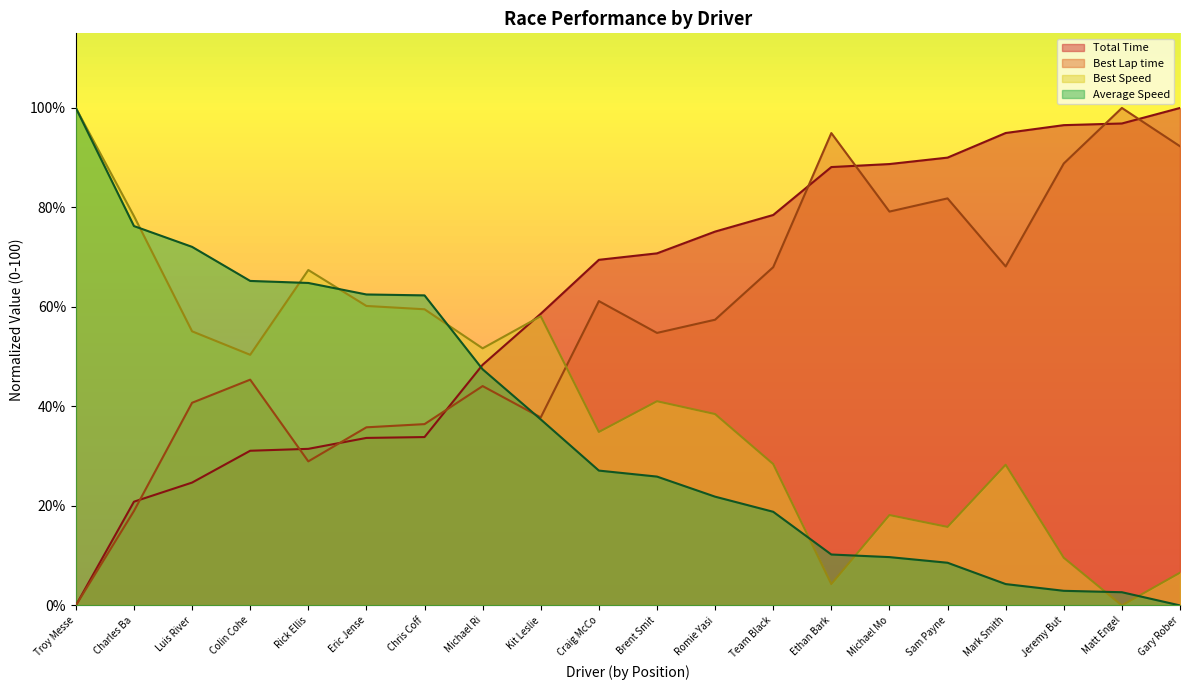

Rank the series at Jeremy But from highest to lowest value.

Total Time, Best Lap time, Best Speed, Average Speed